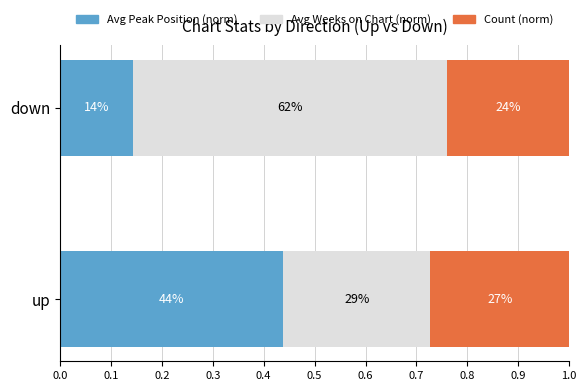

What are all the series names shown in the legend?

Avg Peak Position (norm), Avg Weeks on Chart (norm), Count (norm)